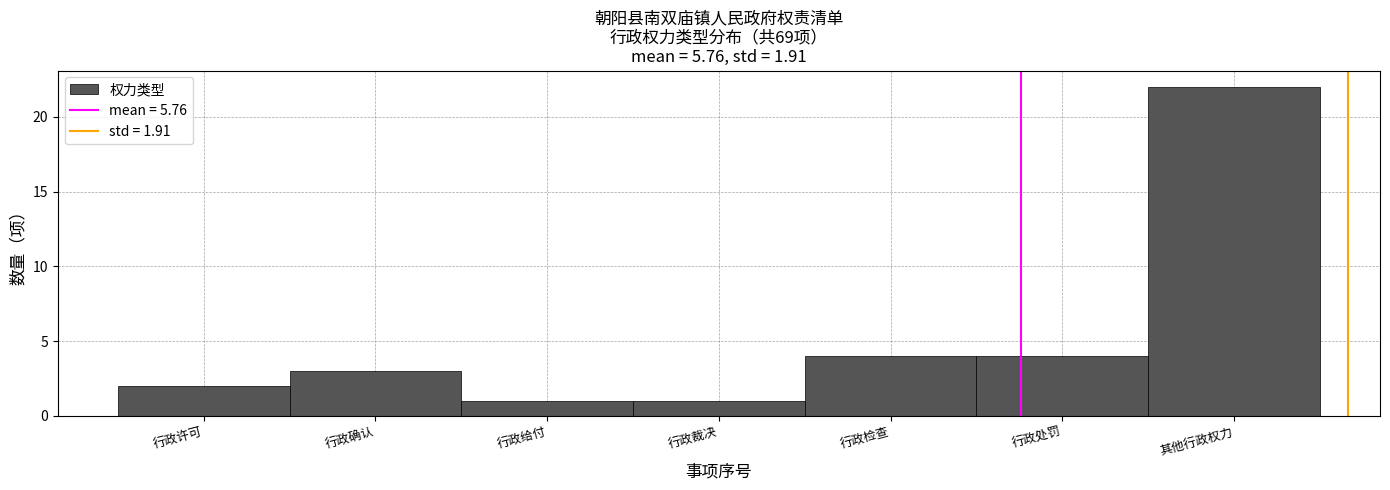

Reading left to right, list all the values displayed in this chart.

行政许可=2	行政确认=3	行政给付=1	行政裁决=1	行政检查=4	行政处罚=4	其他行政权力=22